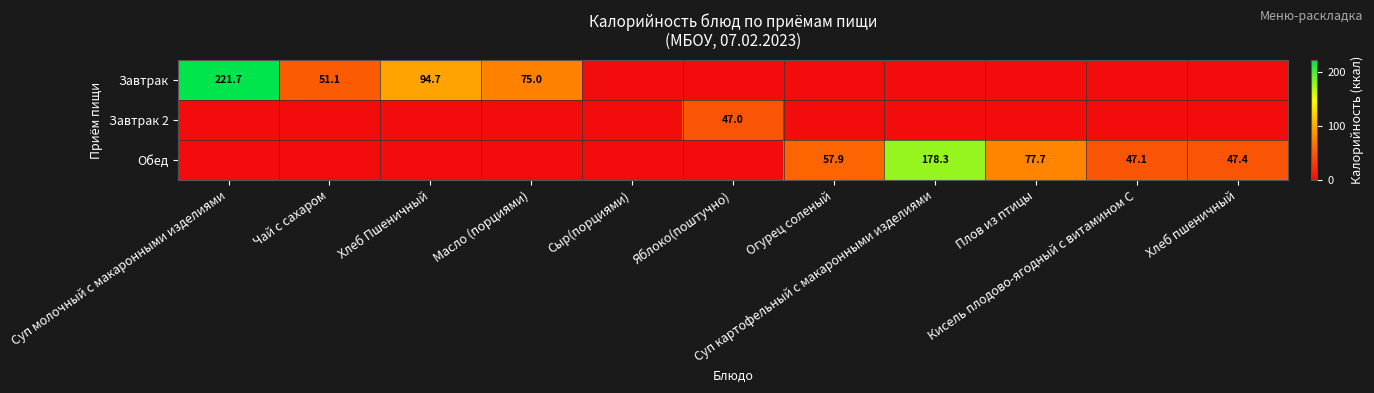

Which series has the largest range (max minus min)?

Завтрак